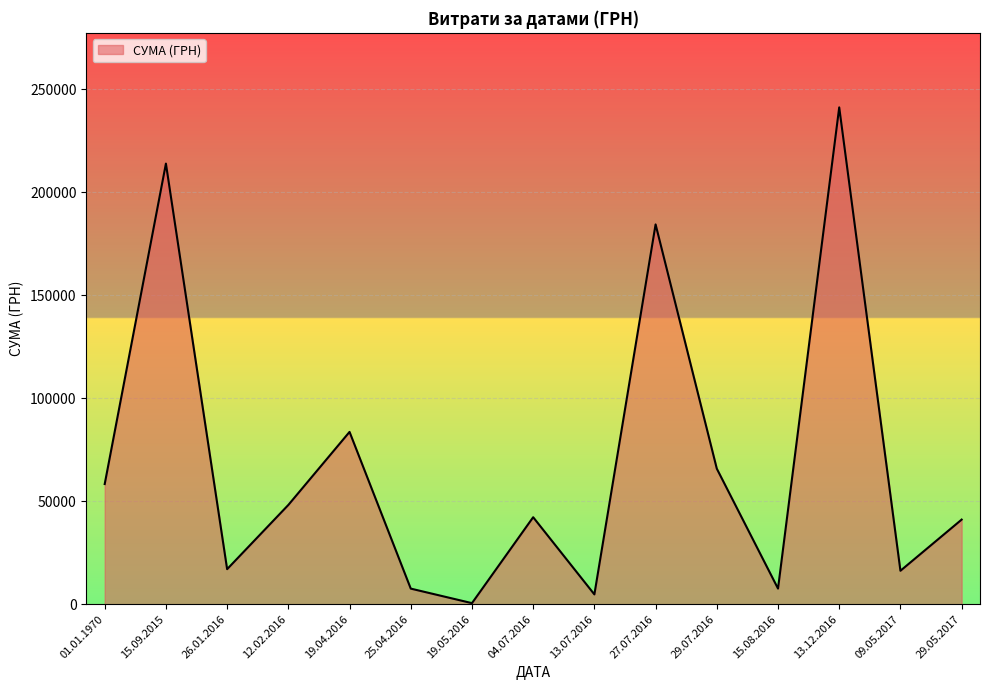

What is the difference between the maximum and minimum values?

240730.0